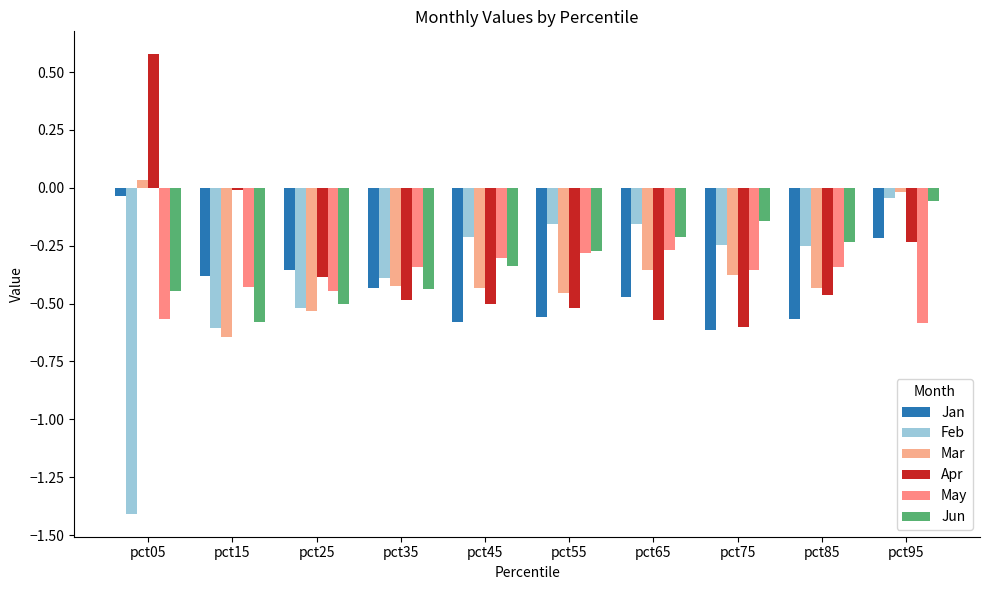

What is the sum of all Mar values?

-3.6